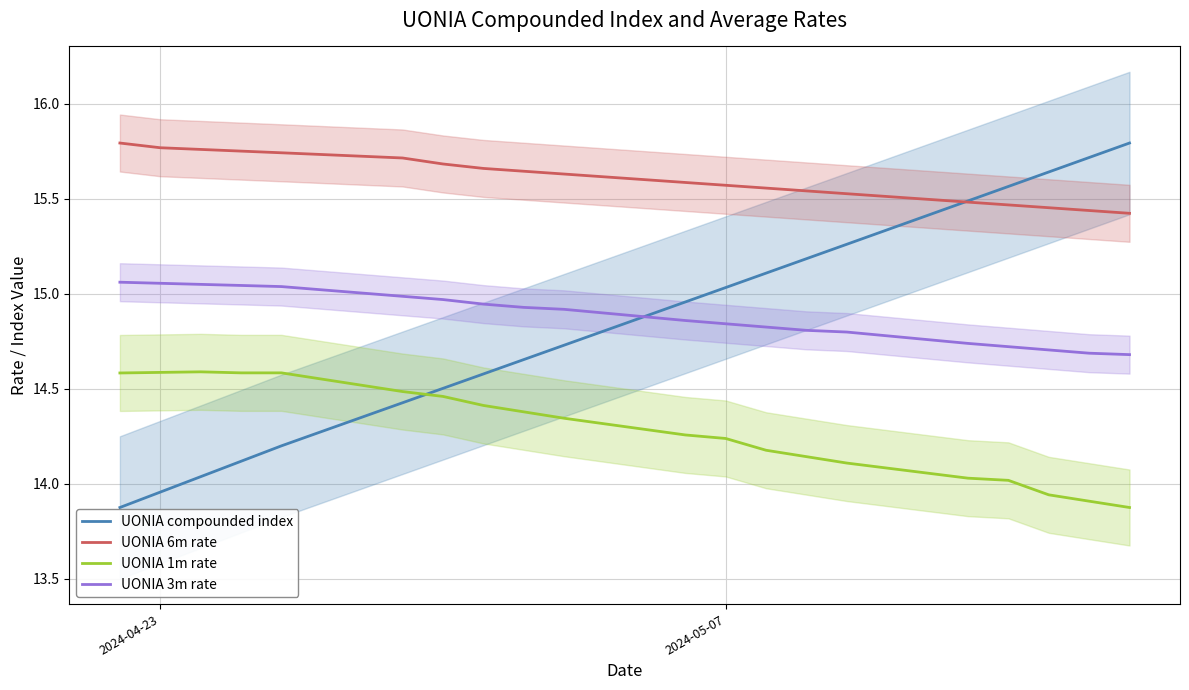

True or false: UONIA 3m rate and UONIA compounded index cross at least once.

True